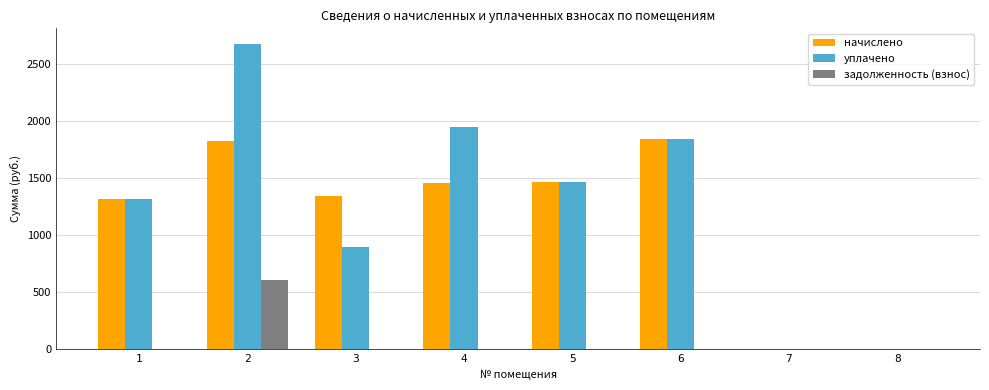

Between 2 and 3, which series saw the biggest shift?

уплачено